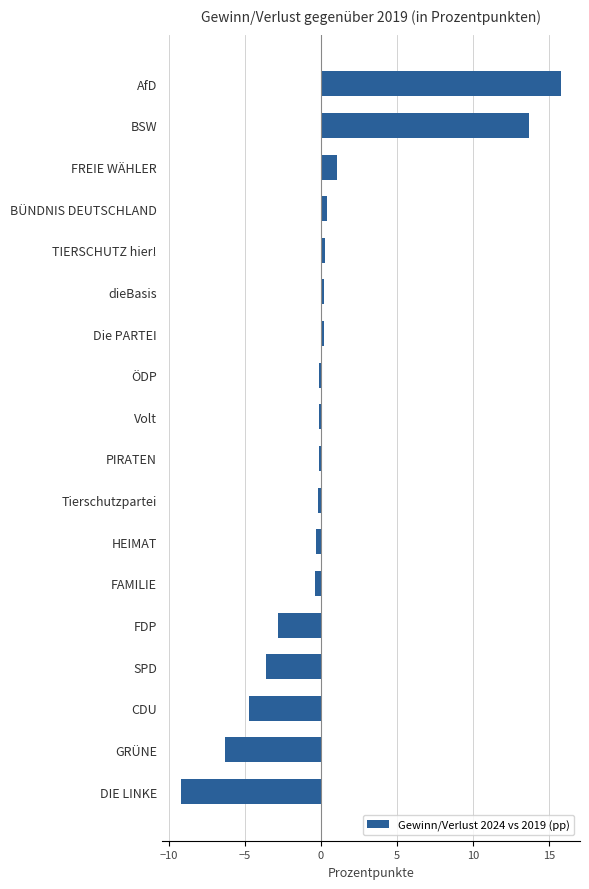

The value at DIE LINKE is -4.8. True or false?

False